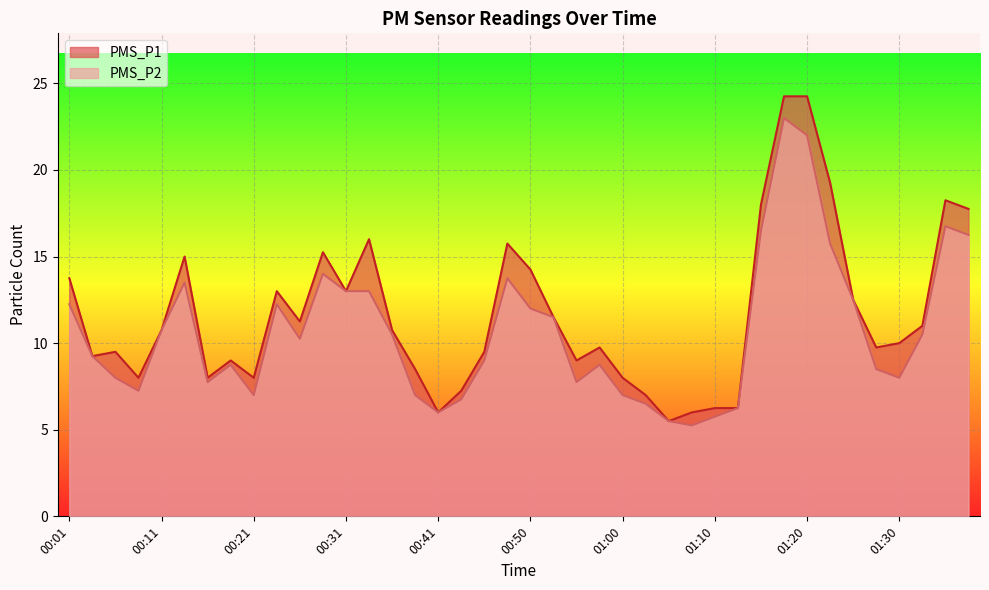

True or false: PMS_P1 has a value of 23.8 at 01:37.

False